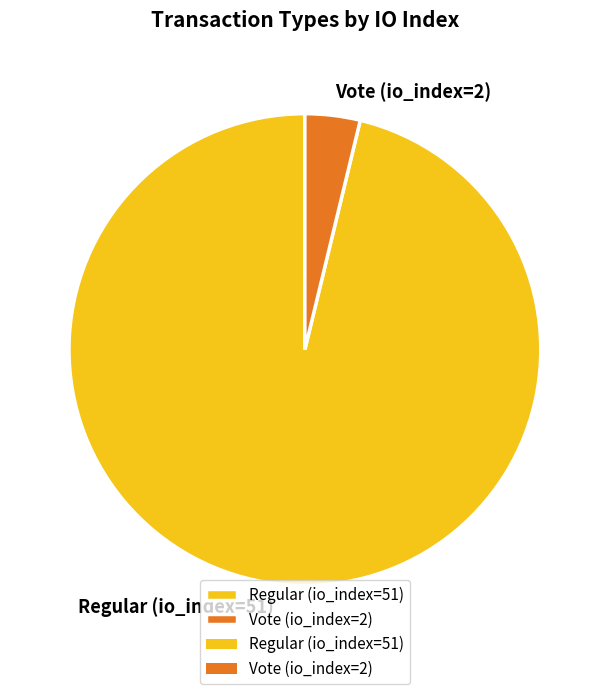

Which category has the biggest portion of the pie?

Regular (io_index=51)